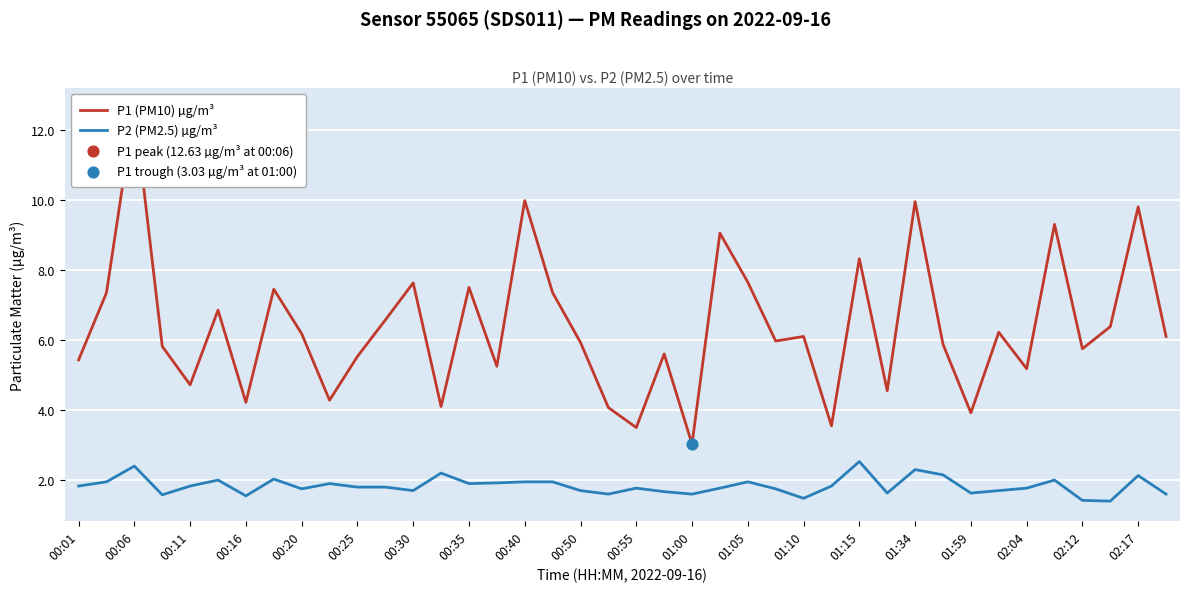

At how many categories does at least one series exceed 3?

40